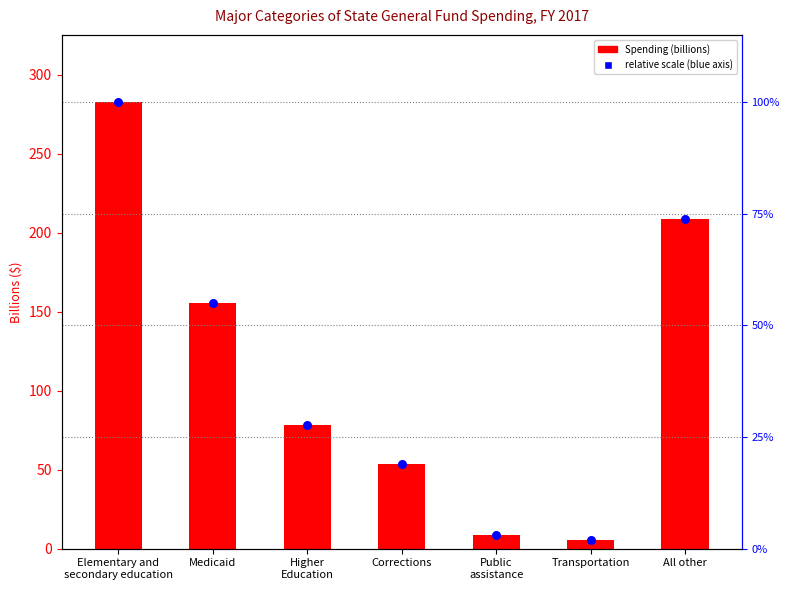

At how many categories does at least one series exceed 28?

5